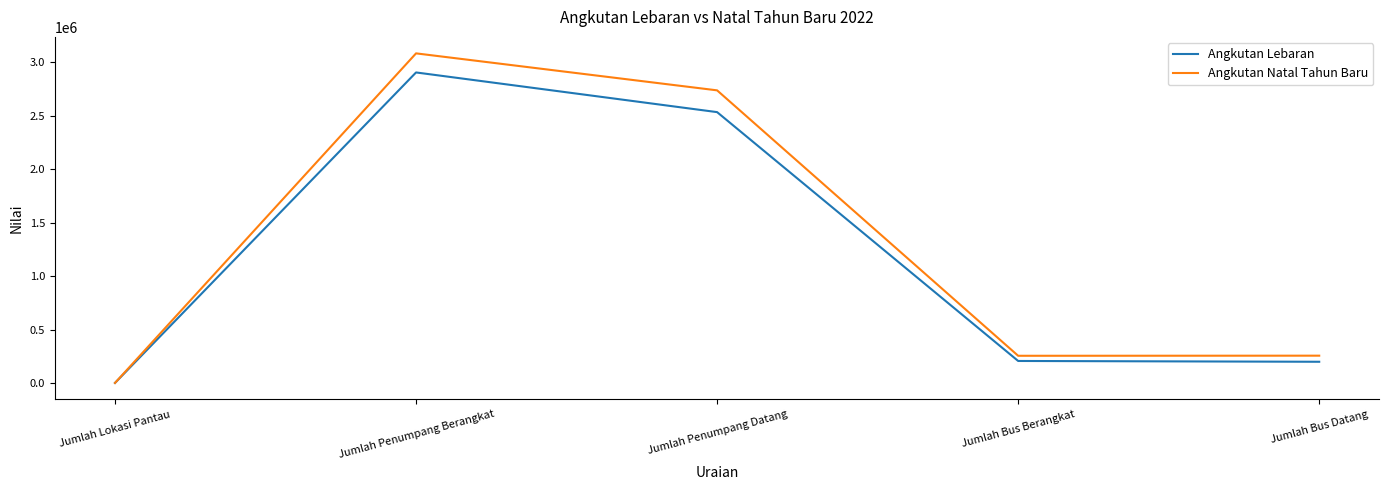

Rank the series at Jumlah Penumpang Berangkat from highest to lowest value.

Angkutan Natal Tahun Baru, Angkutan Lebaran